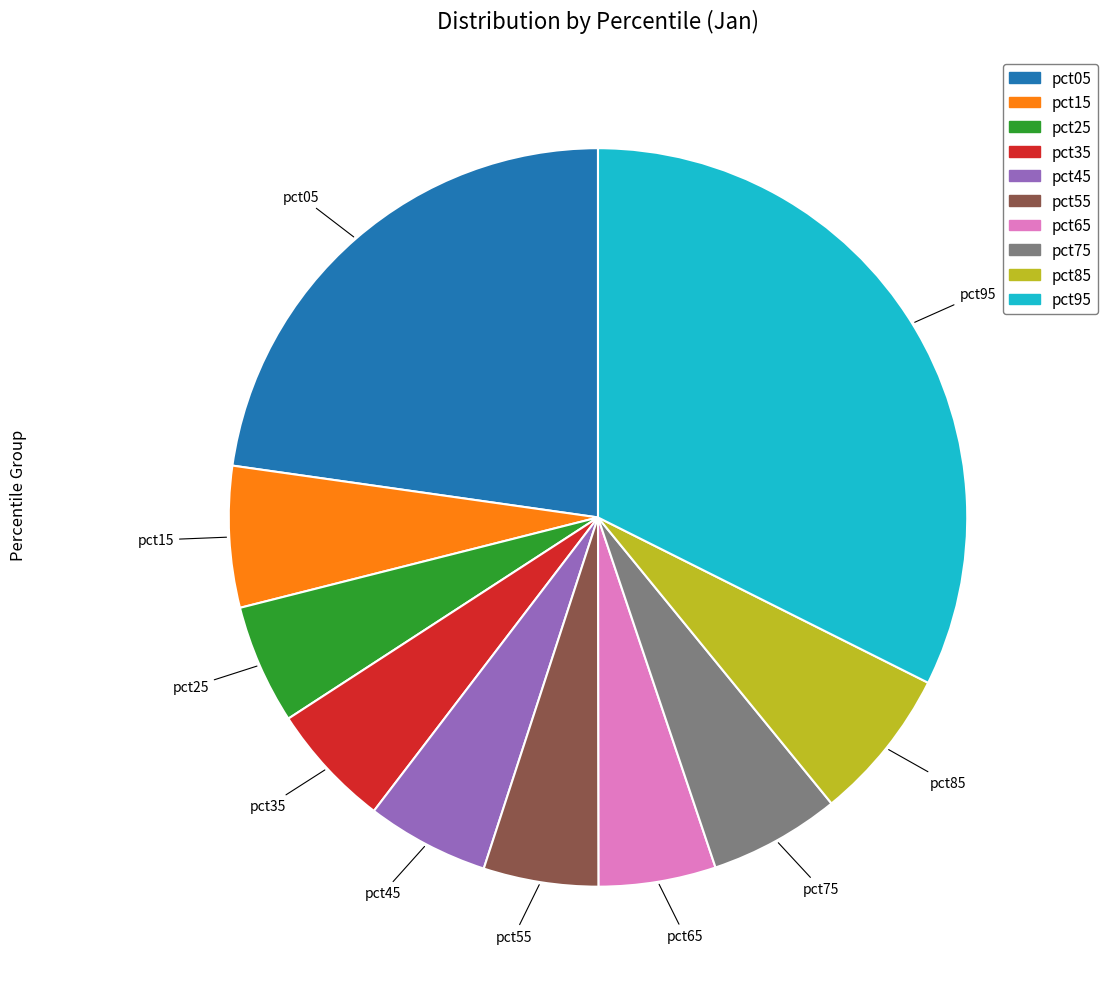

Is there a majority slice in this chart?

No